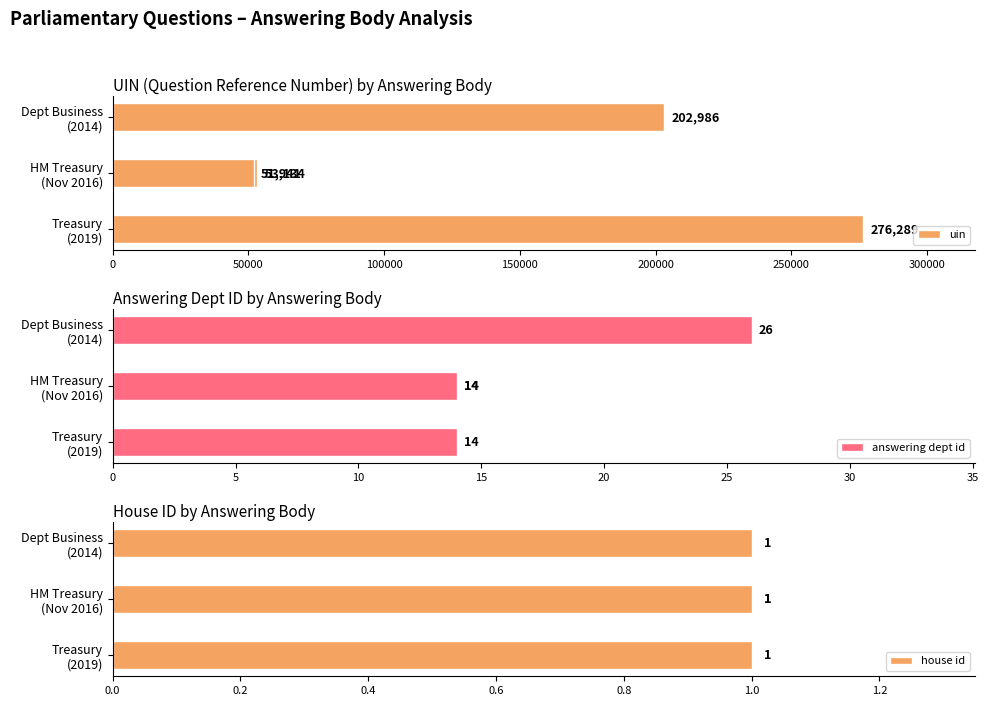

How many groups of bars are there?

4